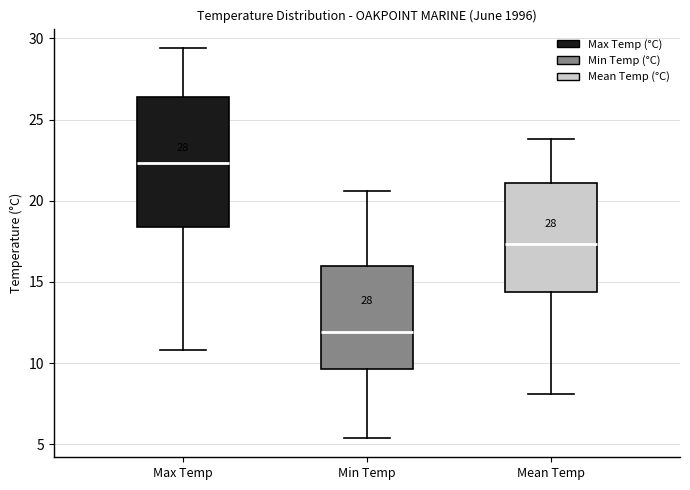

Which box's median line is the lowest?

Min Temp